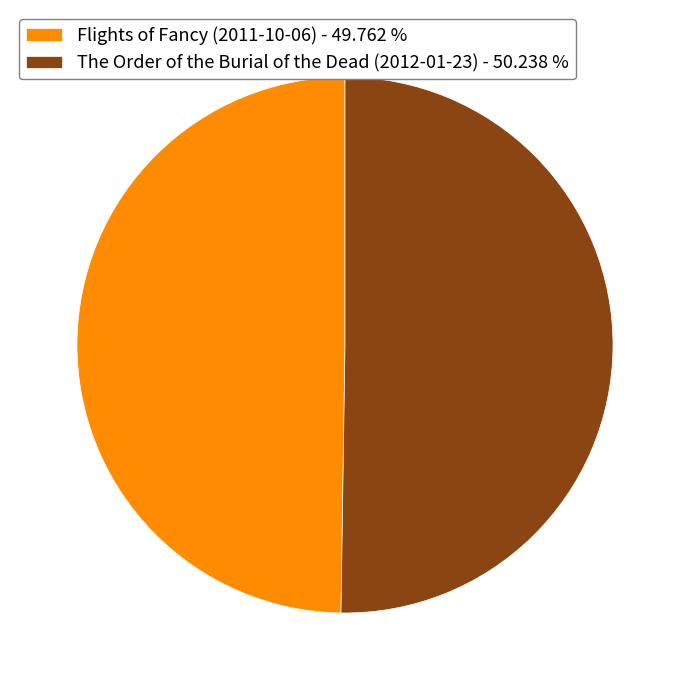

Approximately how many times larger is the value at The Order of the Burial of the Dead (2012-01-23) - 50.238 % compared to Flights of Fancy (2011-10-06) - 49.762 %?

1.0